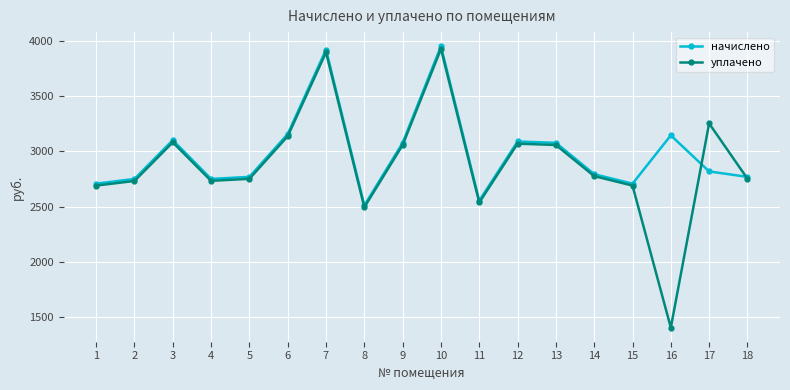

What is the value of the уплачено point at the 10th from the left?

3927.1